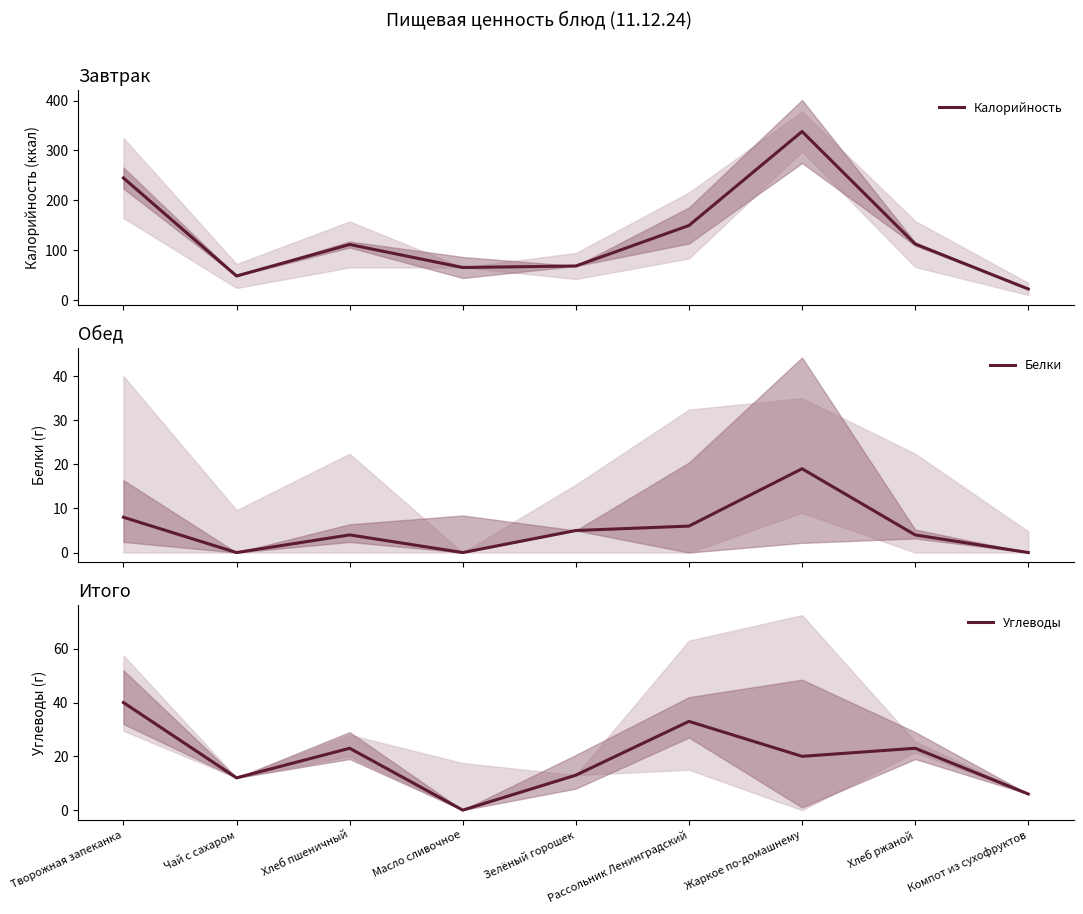

Reading left to right, extract all data points from this chart.

Калорийность: 245	49	112	66	69	150	338	113	23
Белки: 8	0	4	0	5	6	19	4	0
Углеводы: 40	12	23	0	13	33	20	23	6